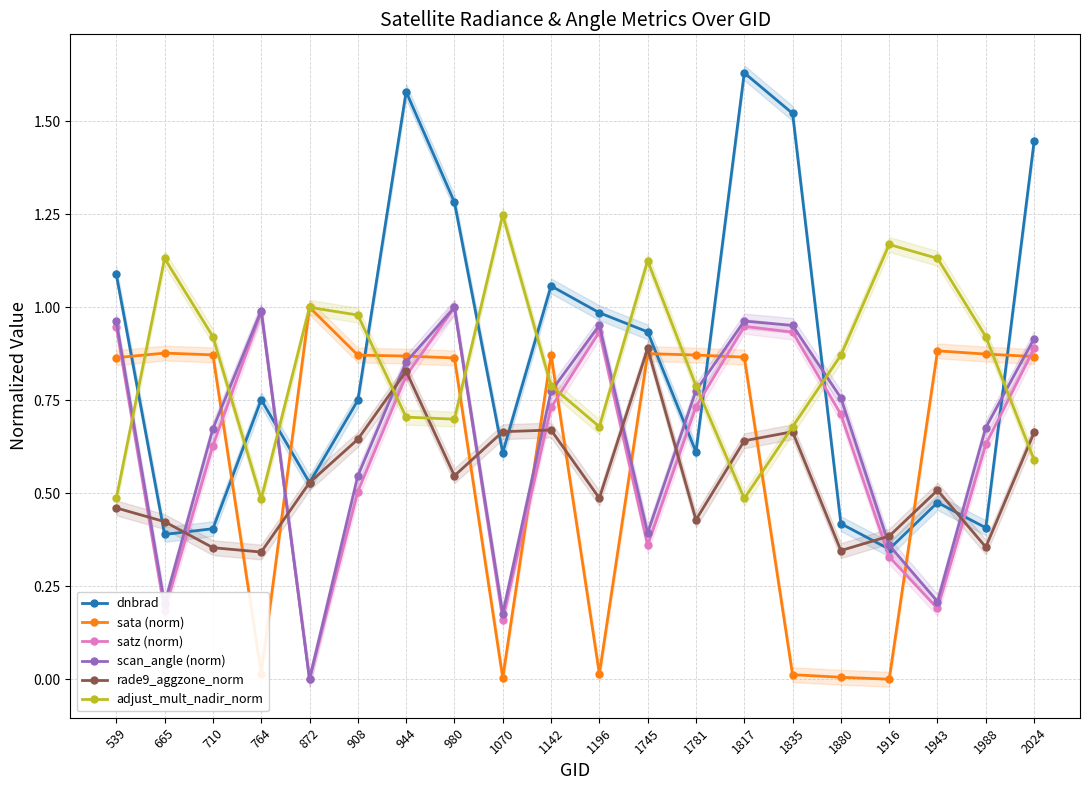

What value does the sata (norm) series have at 908?

0.9